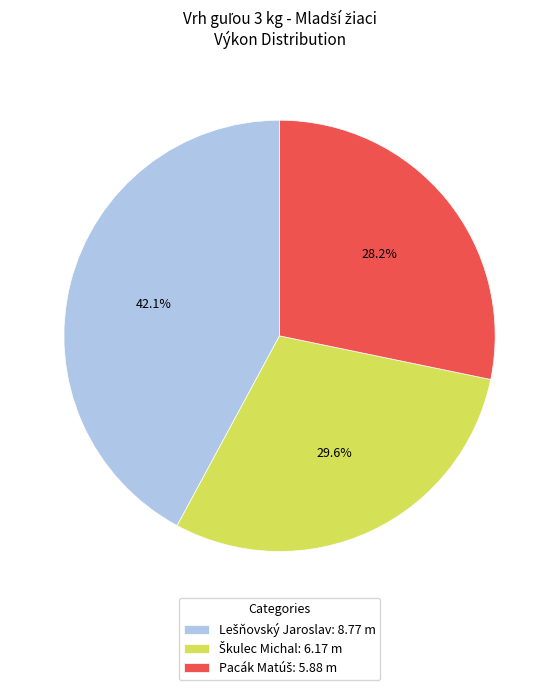

How many segments does this pie chart have?

3